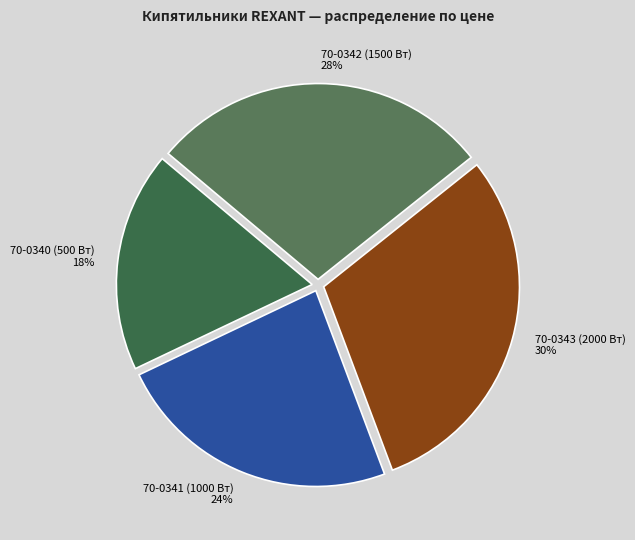

What is the smallest slice in the pie chart?

70-0340 (500 Вт)